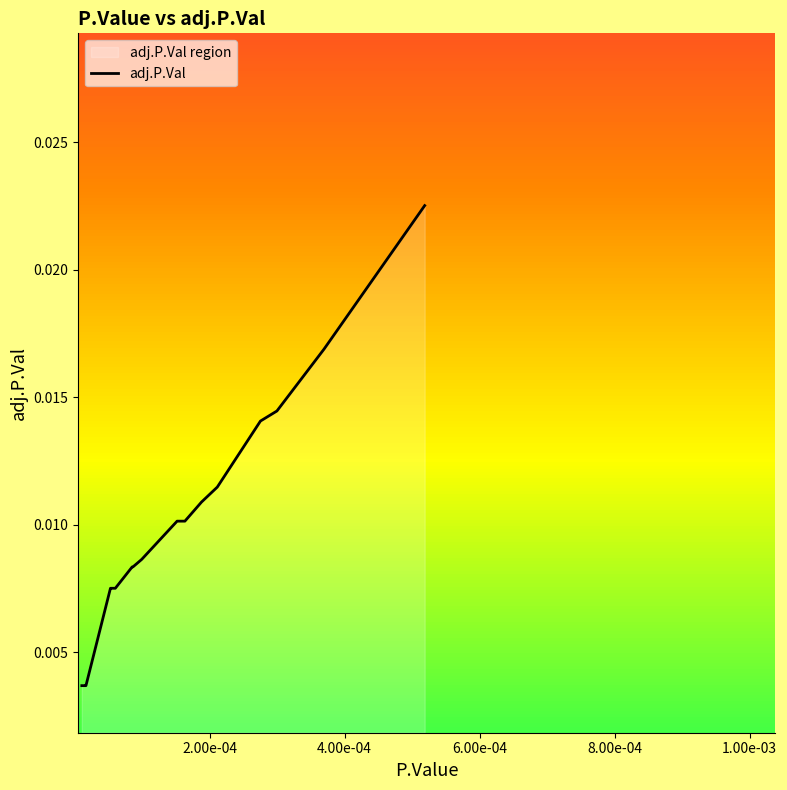

The chart shows a value of 0.0 at 11. True or false?

False